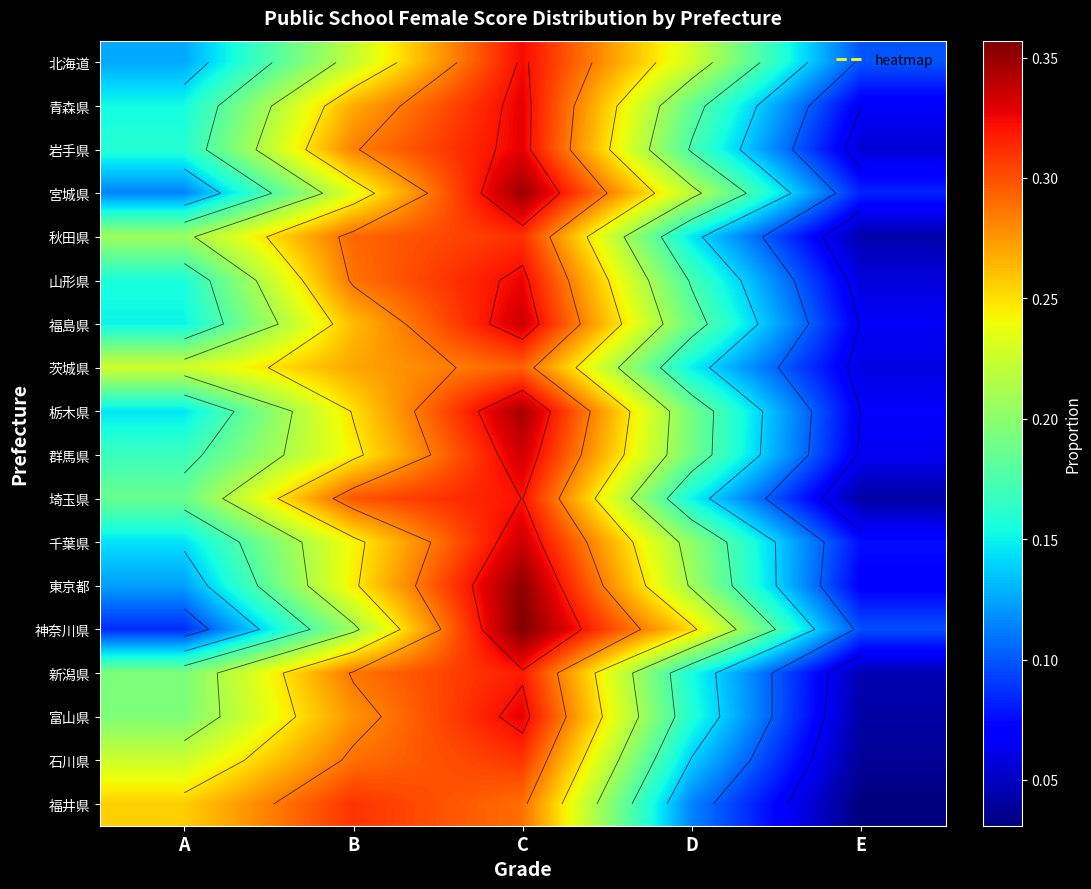

What is the total value across all series at A?

3.0